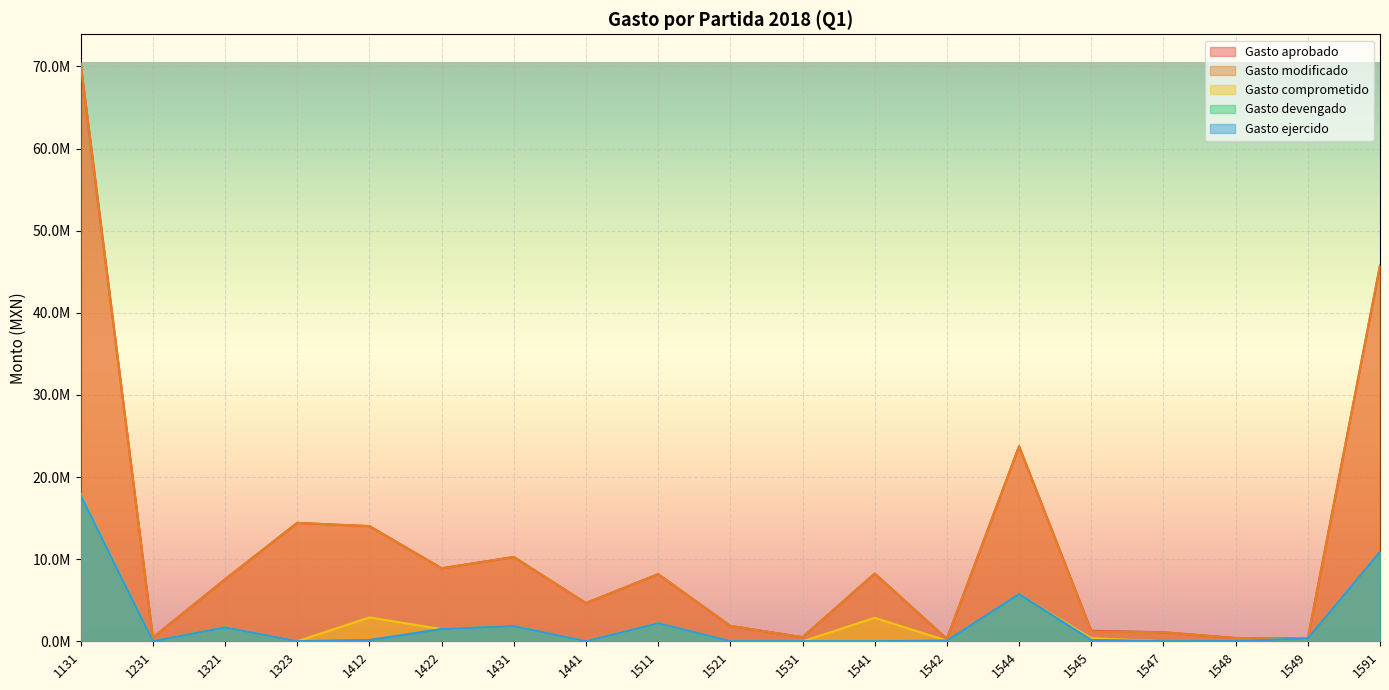

Between 1521 and 1231, which is larger?

1521